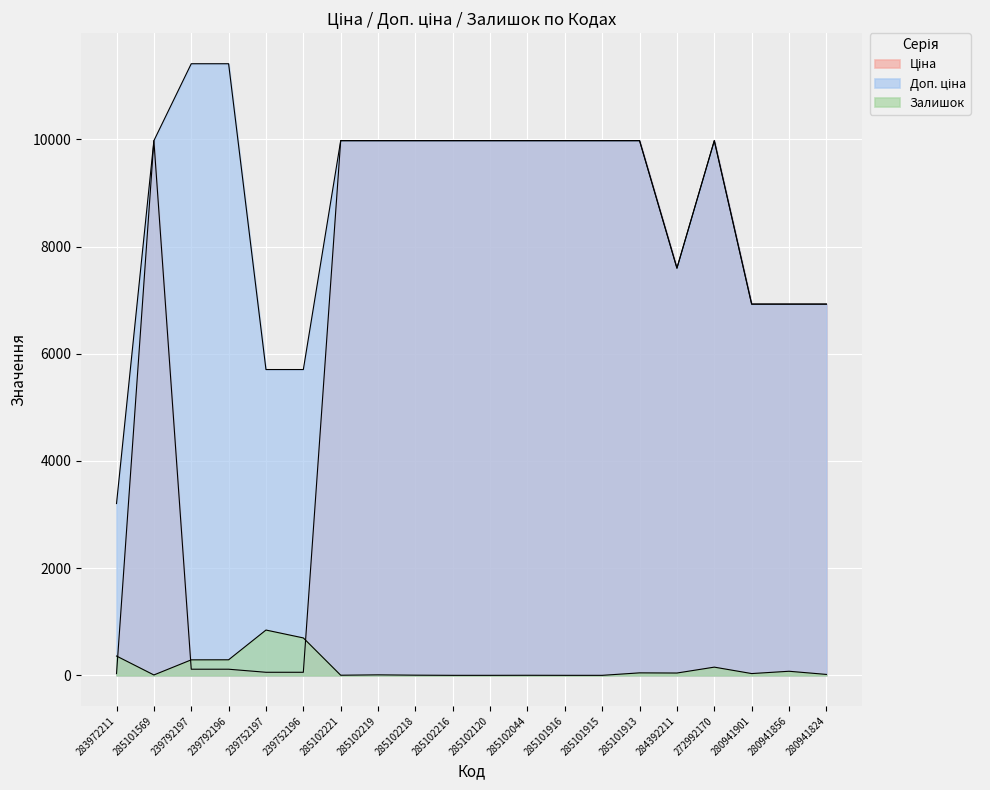

What is the difference between the highest and lowest values at 285102219?

9966.0